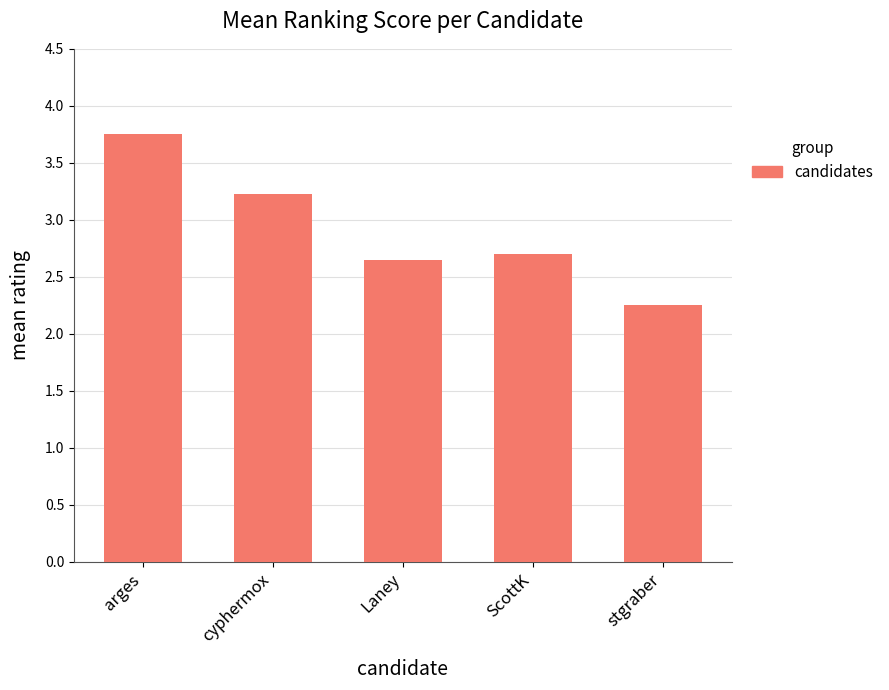

Between arges and stgraber, which is larger?

arges